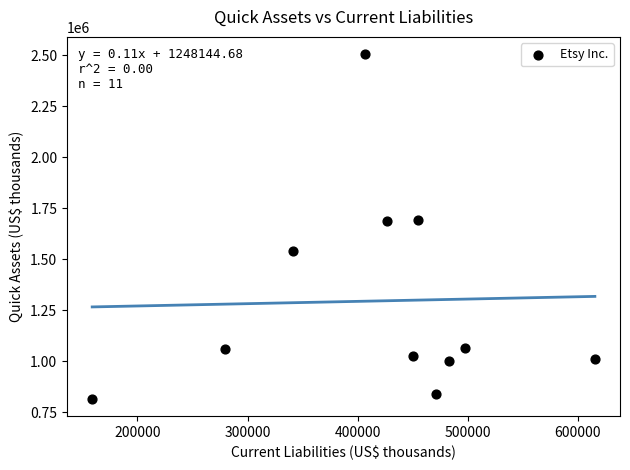

What is the average Y value?

1295222